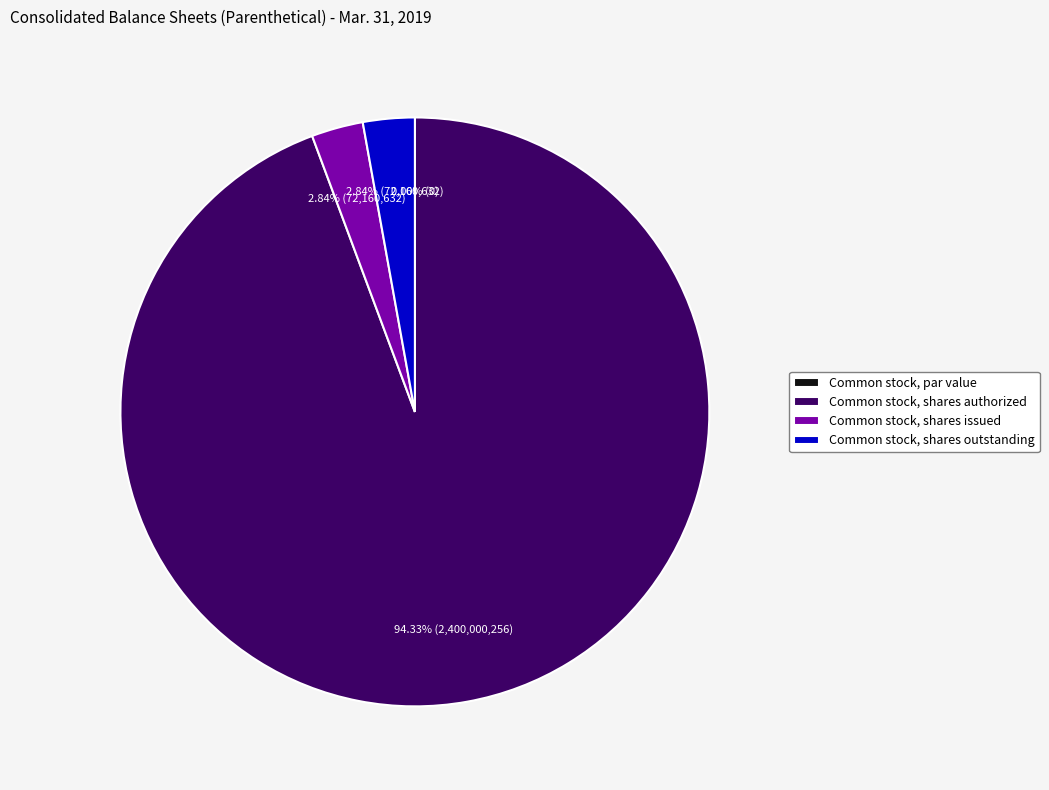

Is Common stock, shares authorized the majority of the pie?

Yes